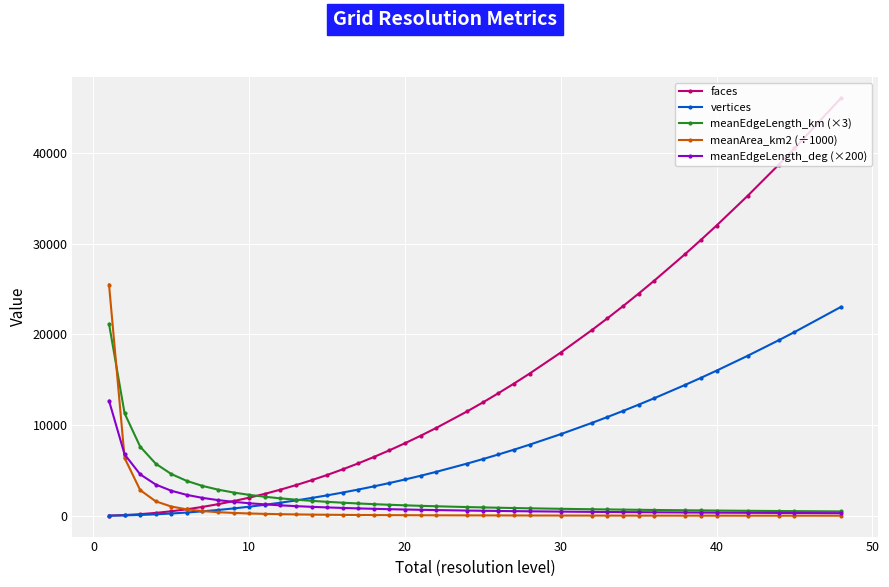

What are all the series names shown in the legend?

faces, vertices, meanEdgeLength_km (×3), meanArea_km2 (÷1000), meanEdgeLength_deg (×200)